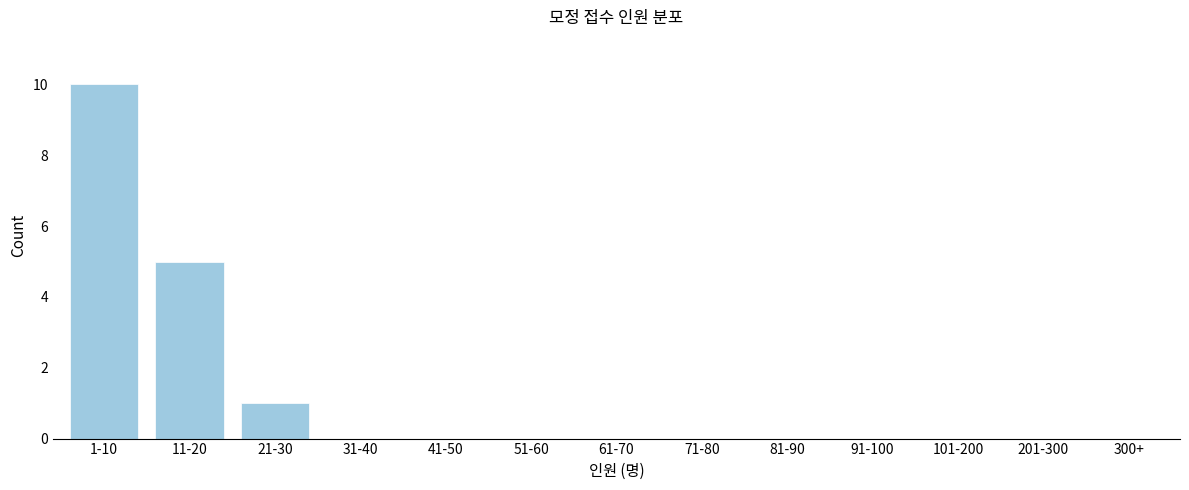

Reading left to right, list all the values displayed in this chart.

1-10=10	11-20=5	21-30=1	31-40=0	41-50=0	51-60=0	61-70=0	71-80=0	81-90=0	91-100=0	101-200=0	201-300=0	300+=0